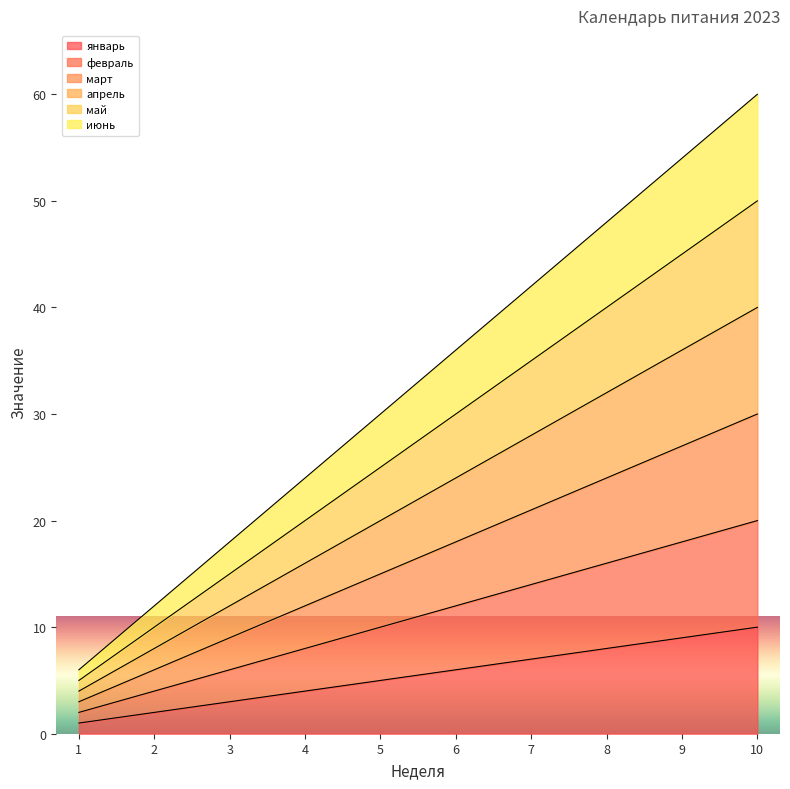

How many data points does each series have?

10